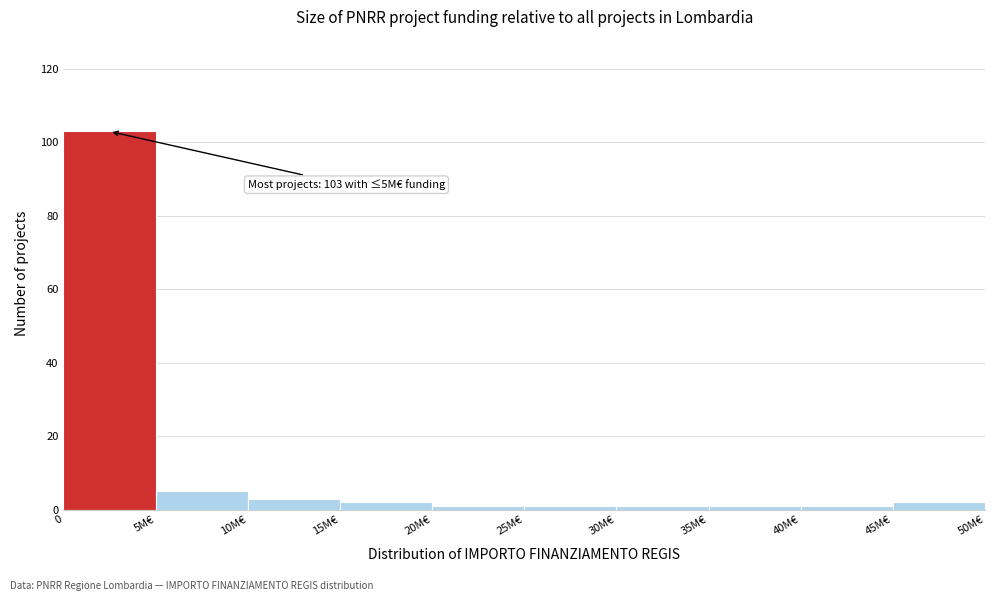

Reading left to right, what are all the values shown in this chart?

0=103	5M€=5	10M€=3	15M€=2	20M€=1	25M€=1	30M€=1	35M€=1	40M€=1	45M€=2